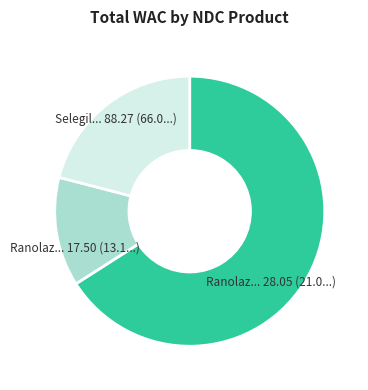

Is there a majority slice in this chart?

Yes